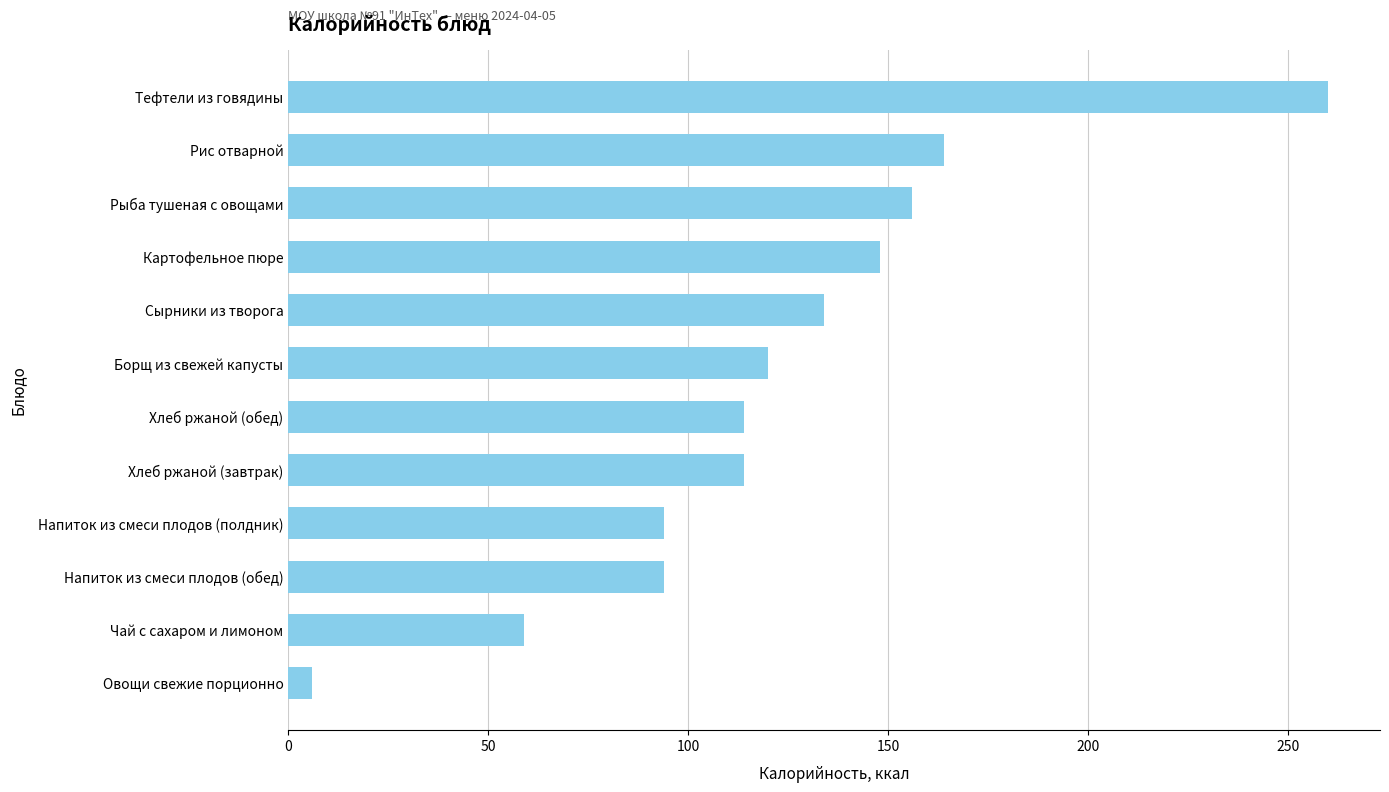

At which category does the chart reach its minimum across all series?

Овощи свежие порционно